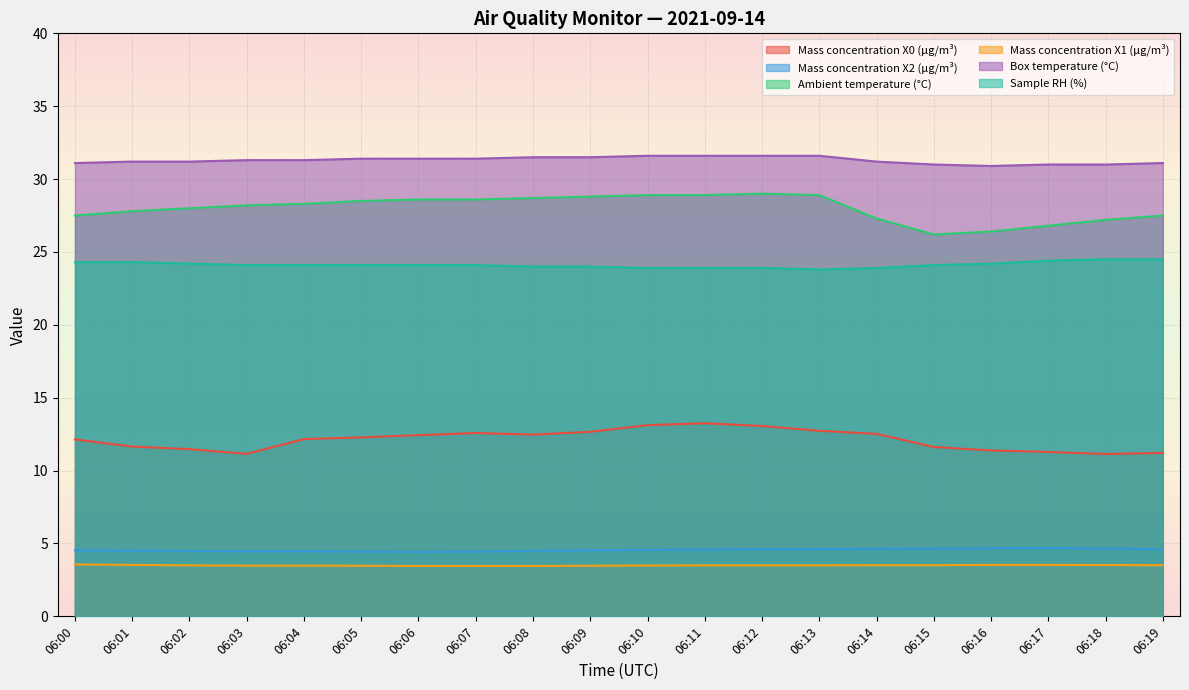

What is the average value of the Box temperature (°C) series?

31.3